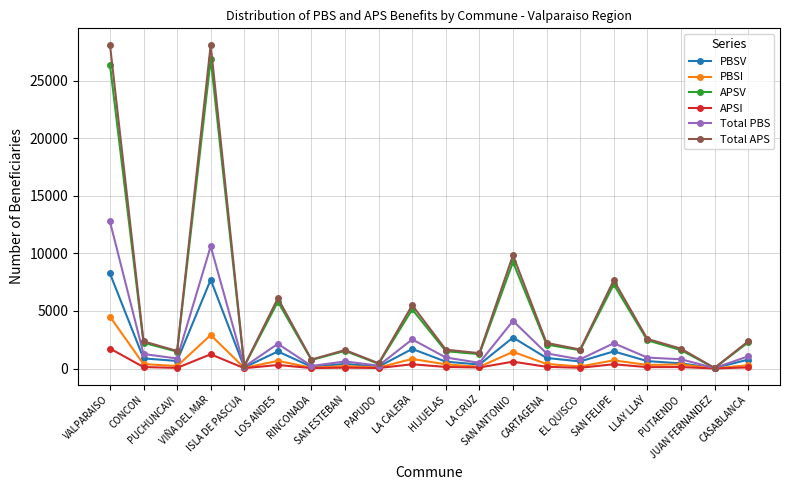

What is the sum of the Total PBS values at CASABLANCA and RINCONADA?

1279